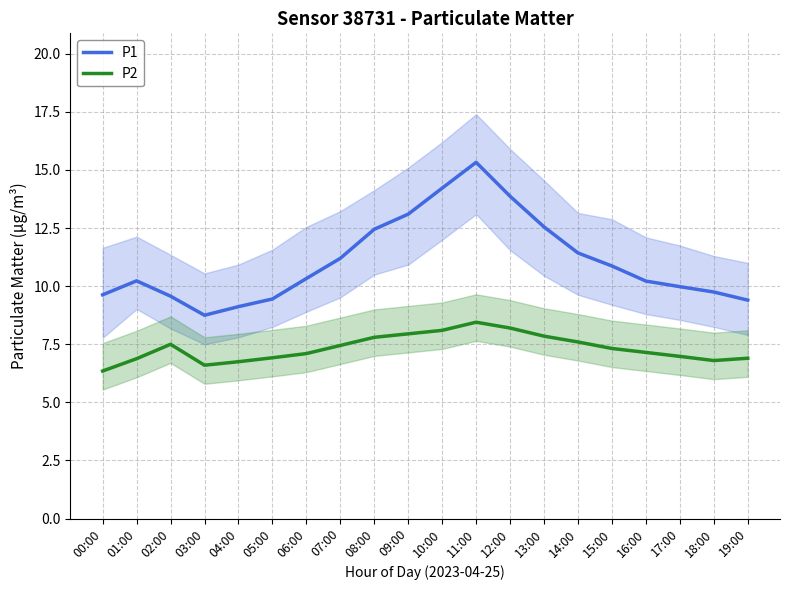

Reading right to left, list all the values displayed in this chart.

P1: 19:00=9.4	18:00=9.8	17:00=10.0	16:00=10.2	15:00=10.9	14:00=11.4	13:00=12.6	12:00=13.9	11:00=15.3	10:00=14.2	09:00=13.1	08:00=12.4	07:00=11.2	06:00=10.3	05:00=9.4	04:00=9.1	03:00=8.8	02:00=9.6	01:00=10.2	00:00=9.6
P2: 19:00=6.9	18:00=6.8	17:00=7.0	16:00=7.2	15:00=7.3	14:00=7.6	13:00=7.8	12:00=8.2	11:00=8.4	10:00=8.1	09:00=8.0	08:00=7.8	07:00=7.5	06:00=7.1	05:00=6.9	04:00=6.8	03:00=6.6	02:00=7.5	01:00=6.9	00:00=6.3